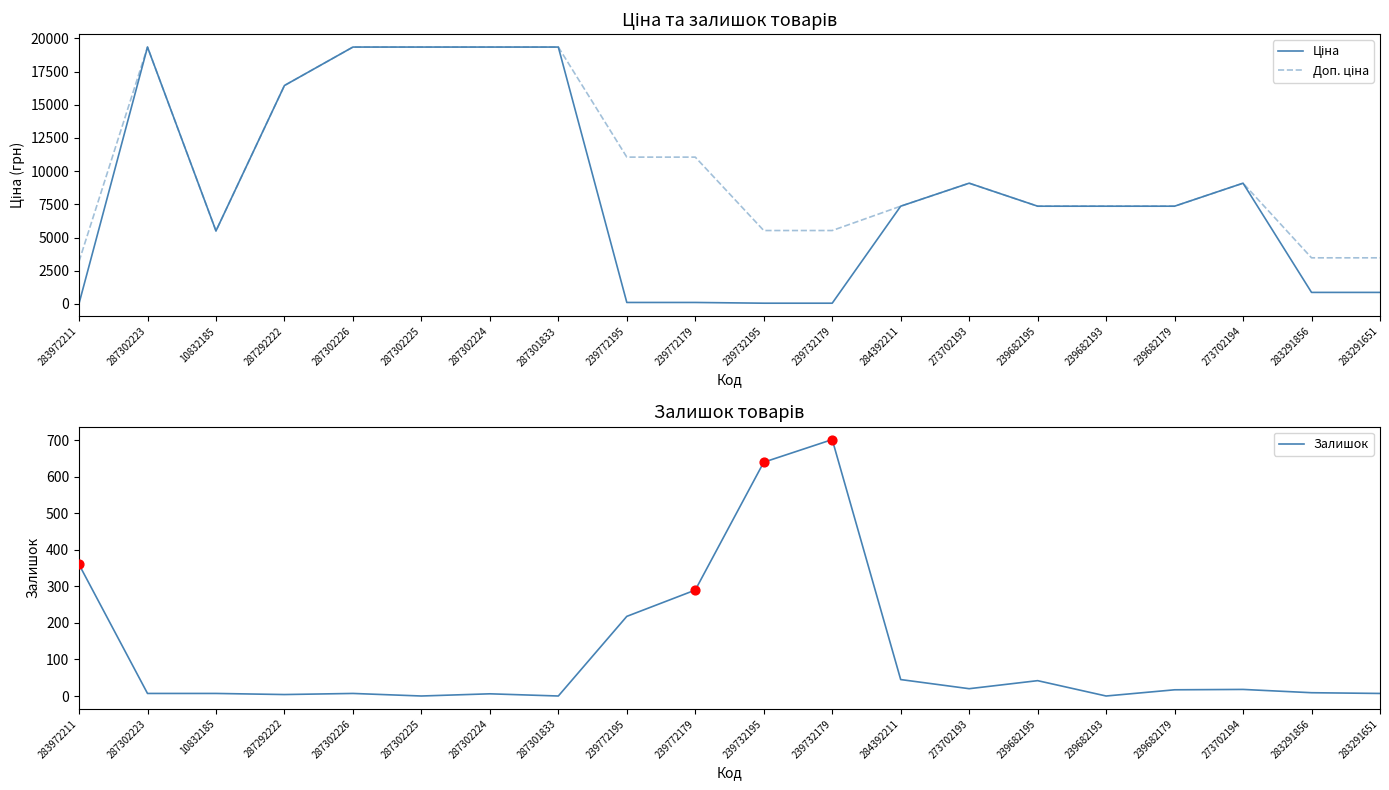

Is the value of Доп. ціна at 283291651 greater than the value of Залишок at 239772179?

Yes